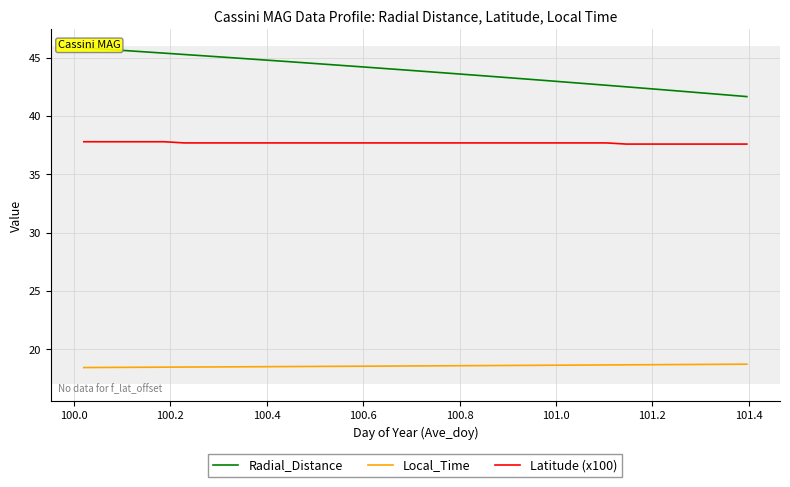

What is the highest value of the Latitude (x100) series?

37.8